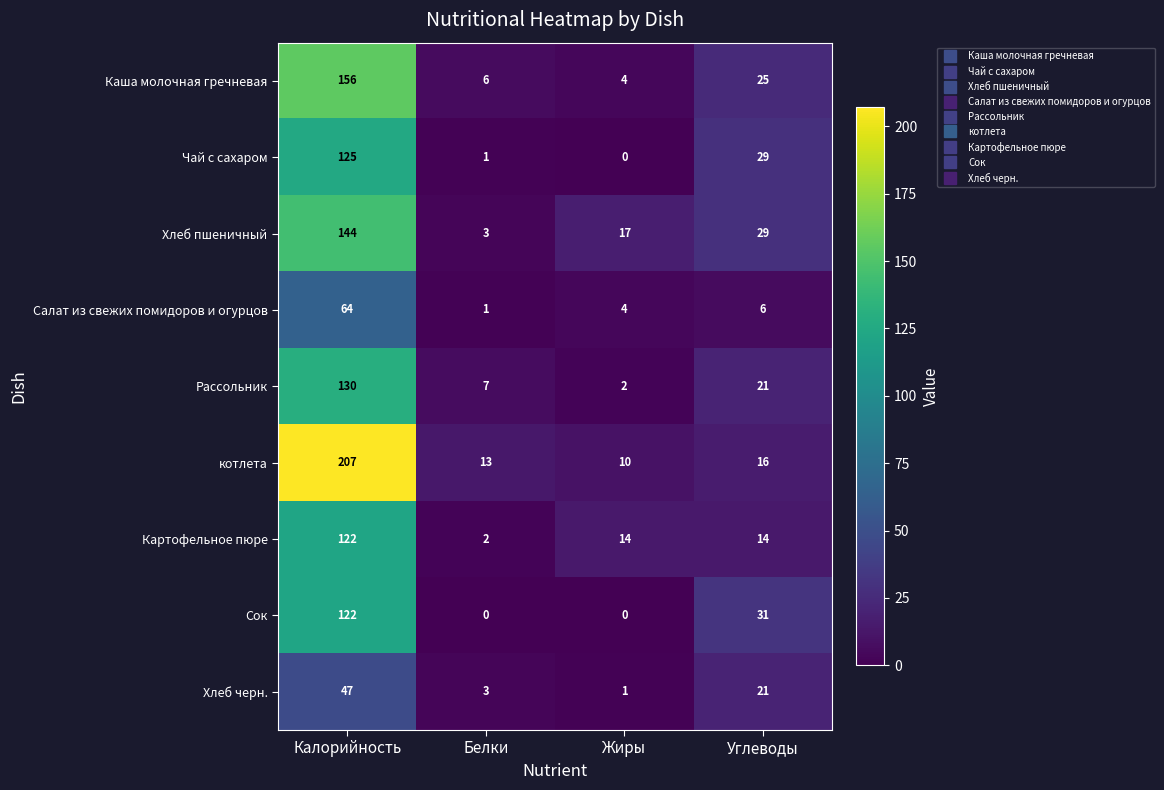

At how many categories does at least one series exceed 163?

1